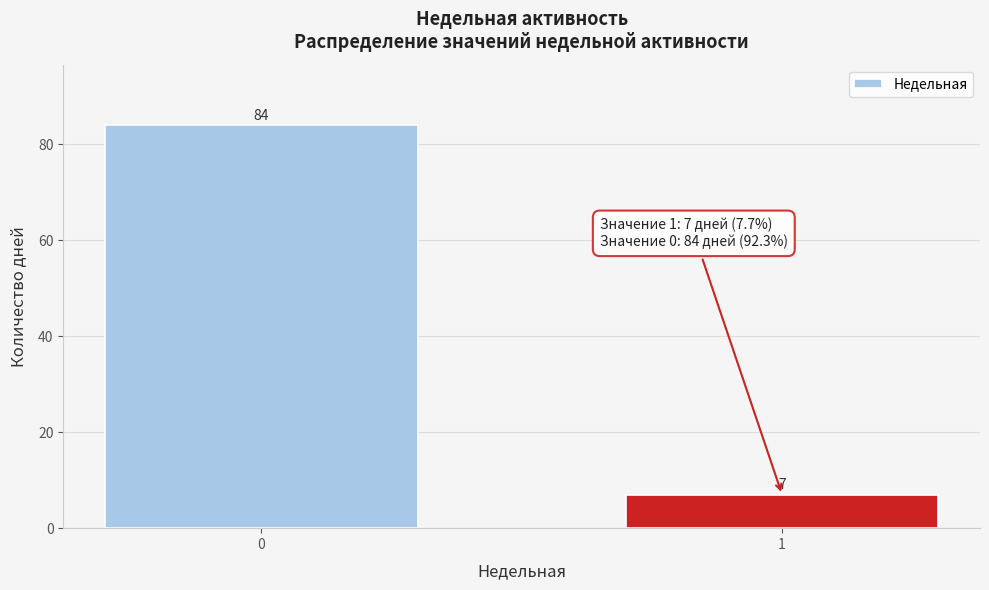

Reading left to right, extract all data points from this chart.

0=84	1=7